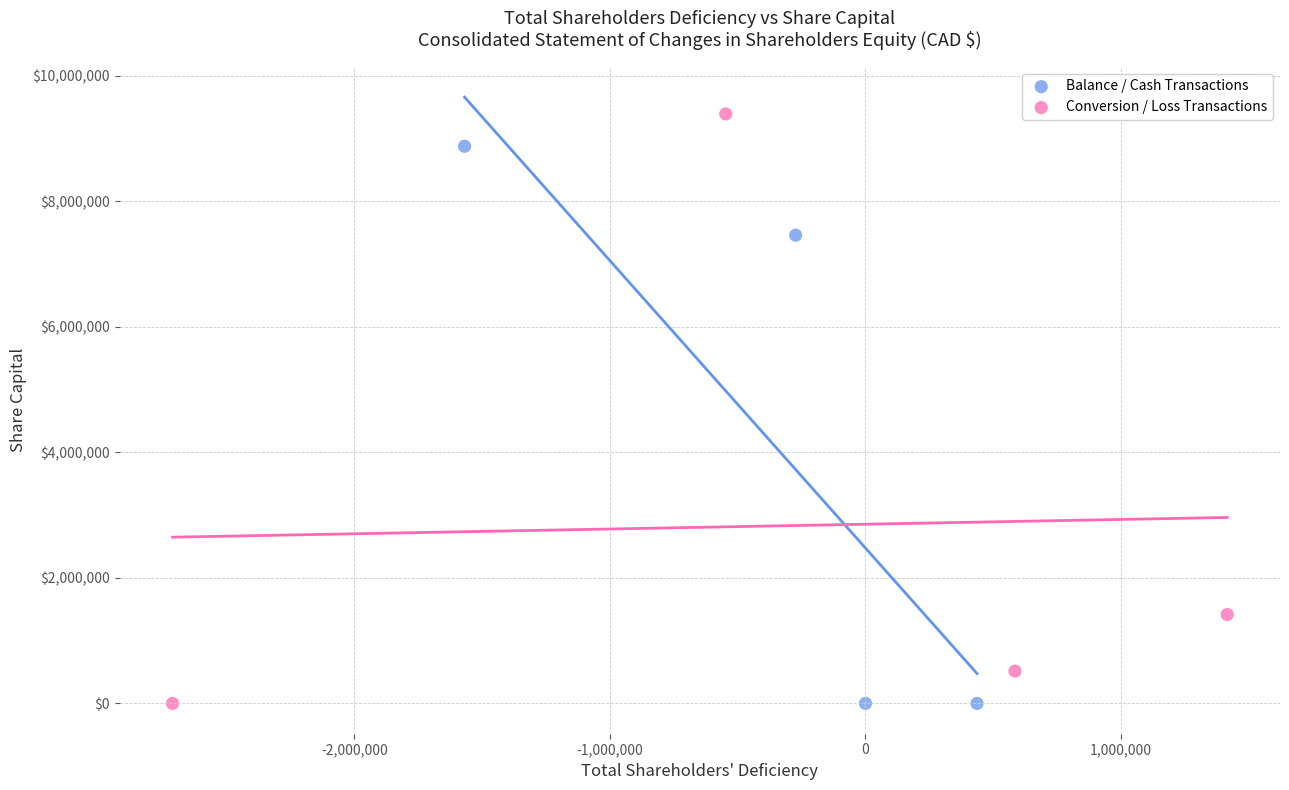

Which series reaches the maximum Y coordinate?

Conversion / Loss Transactions